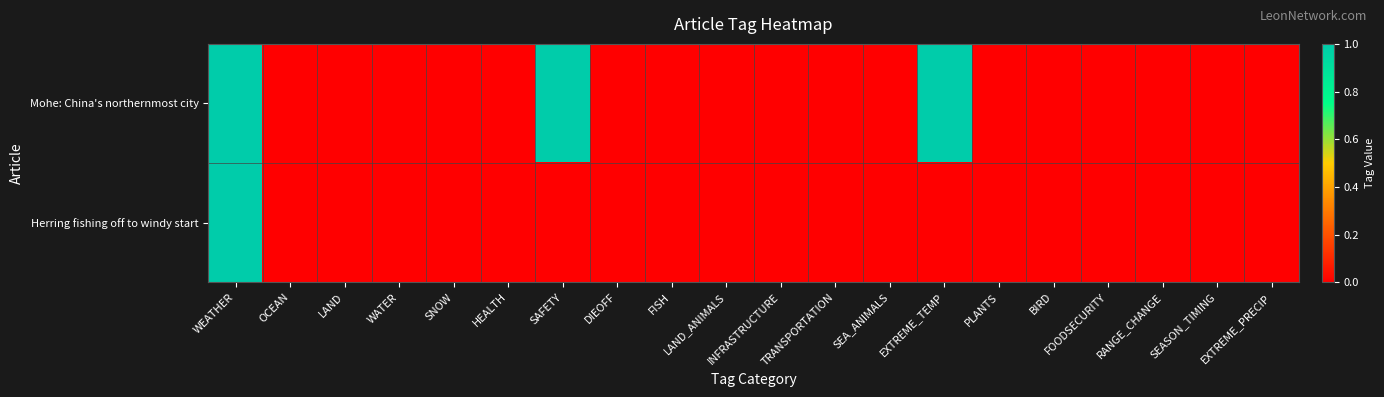

List the series in order of their peak value, highest first.

Mohe: China's northernmost city, Herring fishing off to windy start